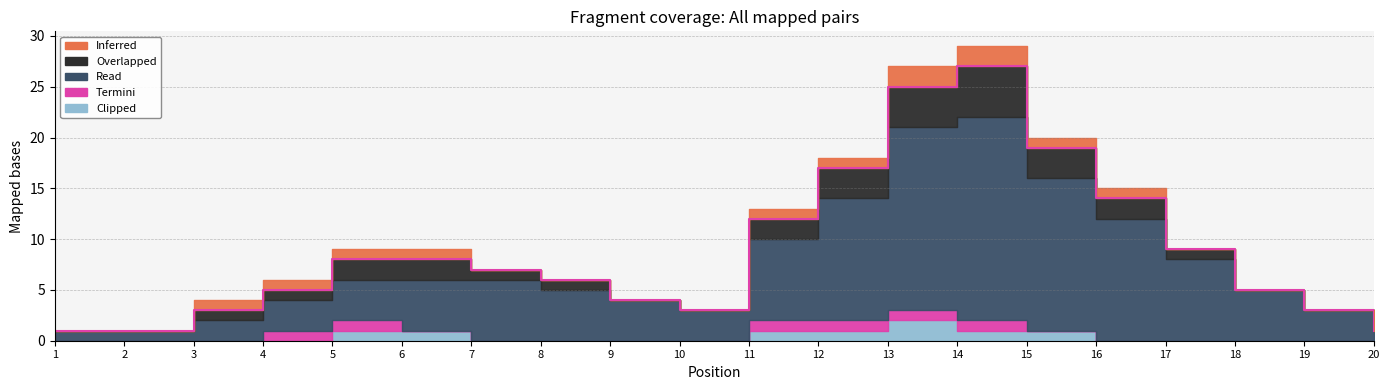

True or false: Termini and Overlapped intersect in this chart.

False